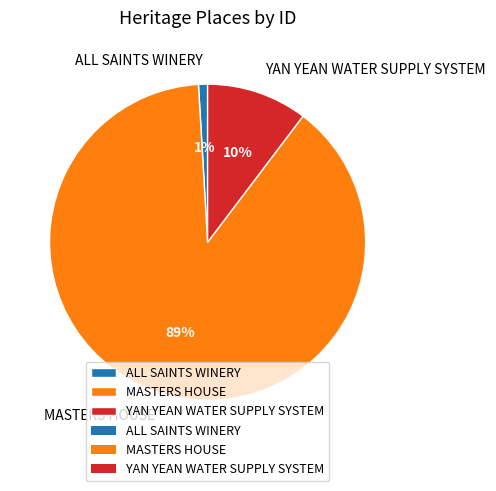

What is the smallest slice in the pie chart?

ALL SAINTS WINERY